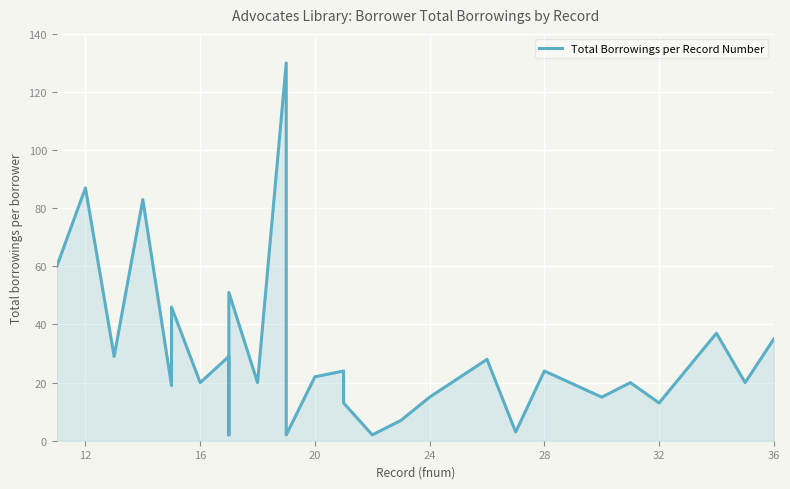

True or false: there are more than 1 points higher than both neighbors.

True